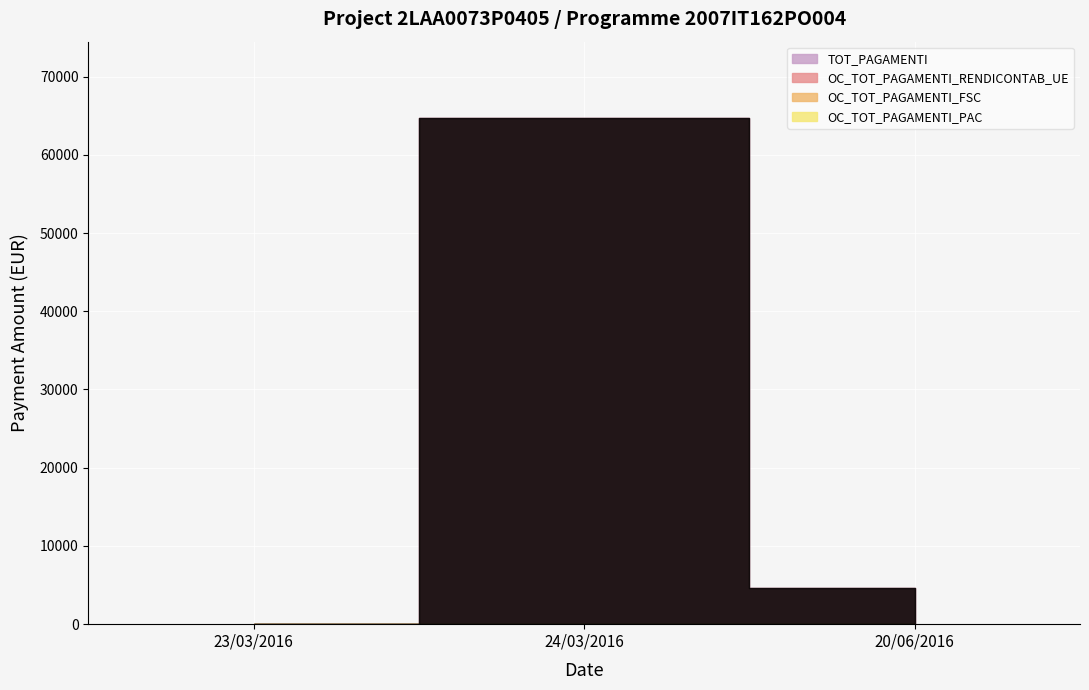

Which category has the lowest value across all series?

23/03/2016